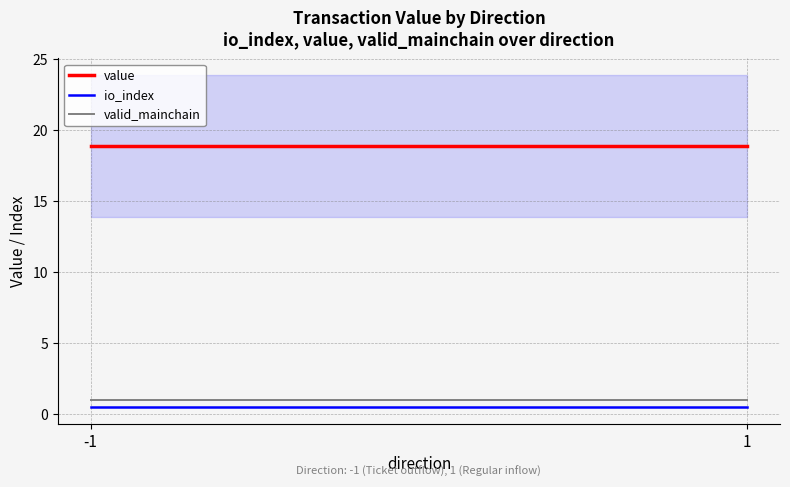

At which label does valid_mainchain reach its peak?

-1